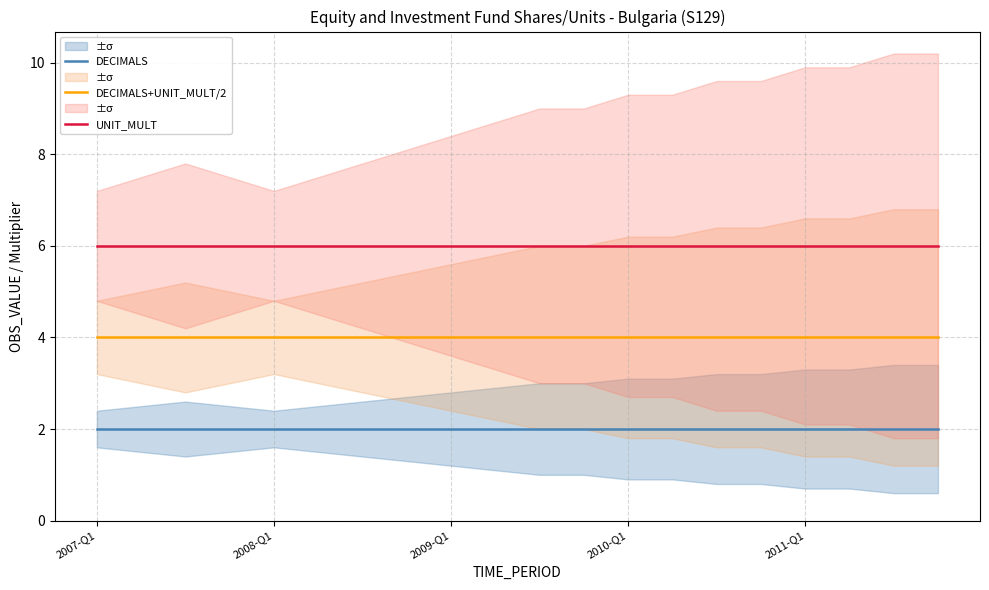

The UNIT_MULT series shows 6 at 2008-Q1. True or false?

True